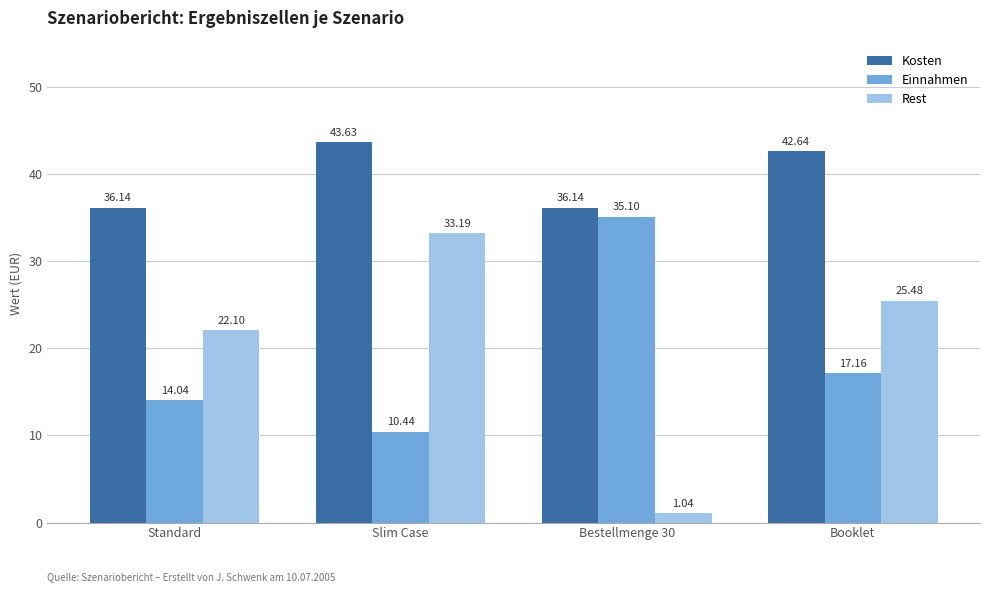

How many groups of bars are there?

4